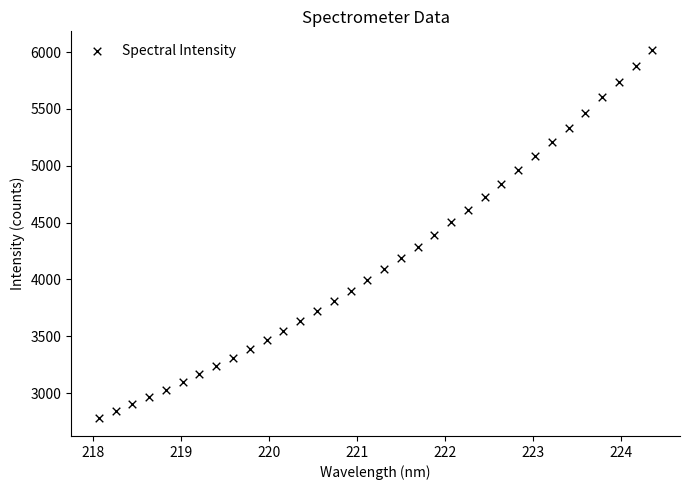

What is the range of Y values (max minus min)?

3234.8